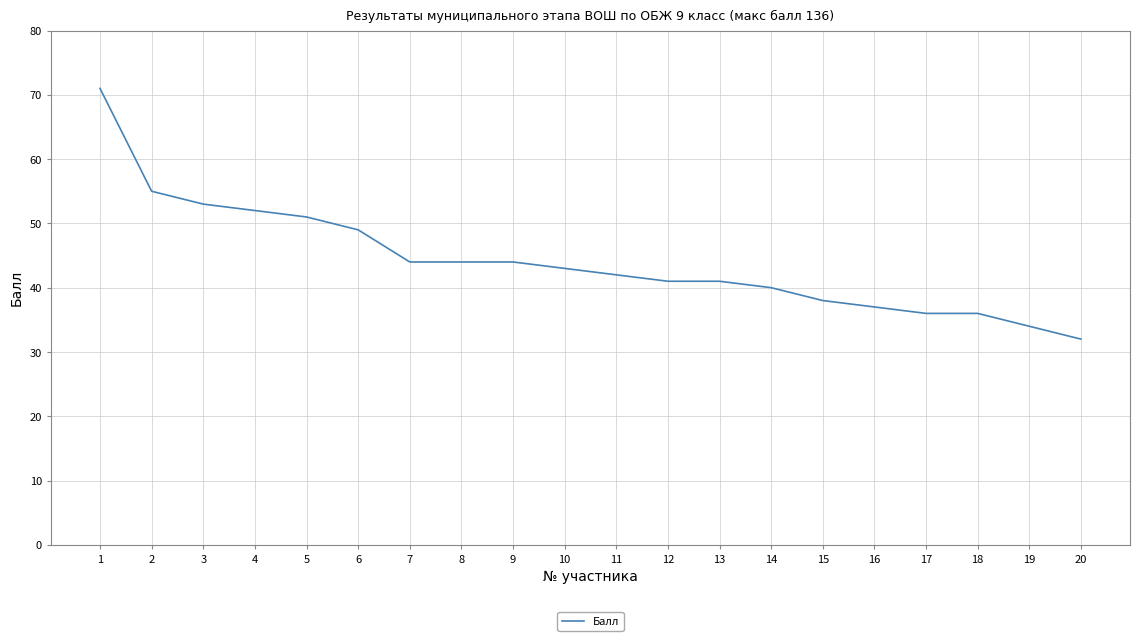

Is it true that the value at 8 is 10?

False